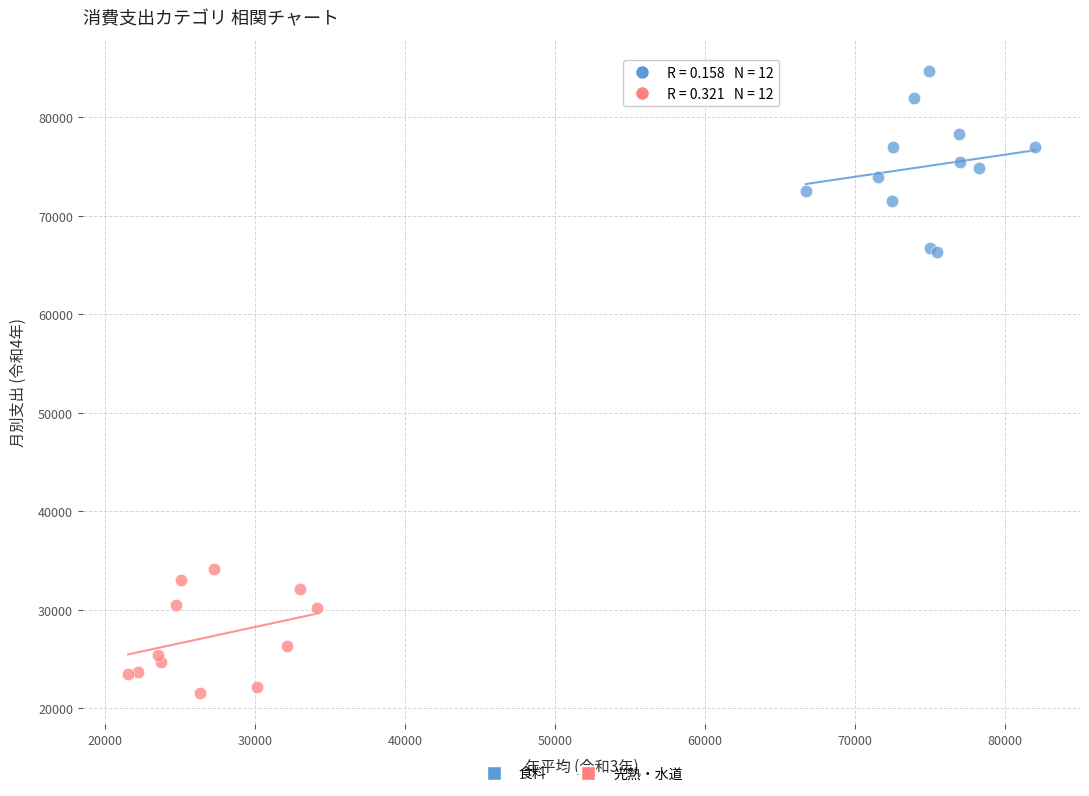

Which series contains the highest Y value?

食料